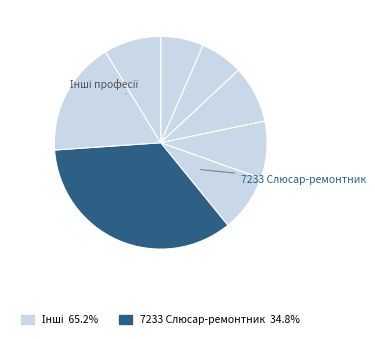

Is there a majority slice in this chart?

No